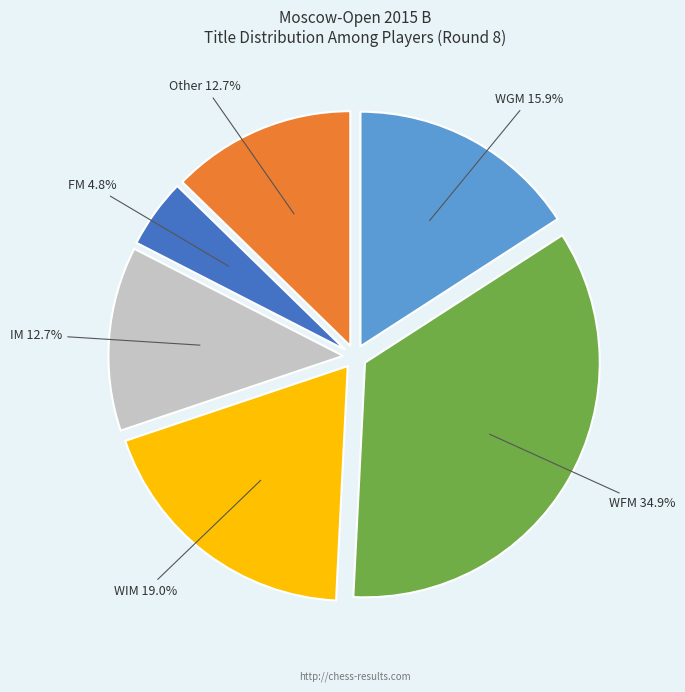

Does any single category account for the majority?

No